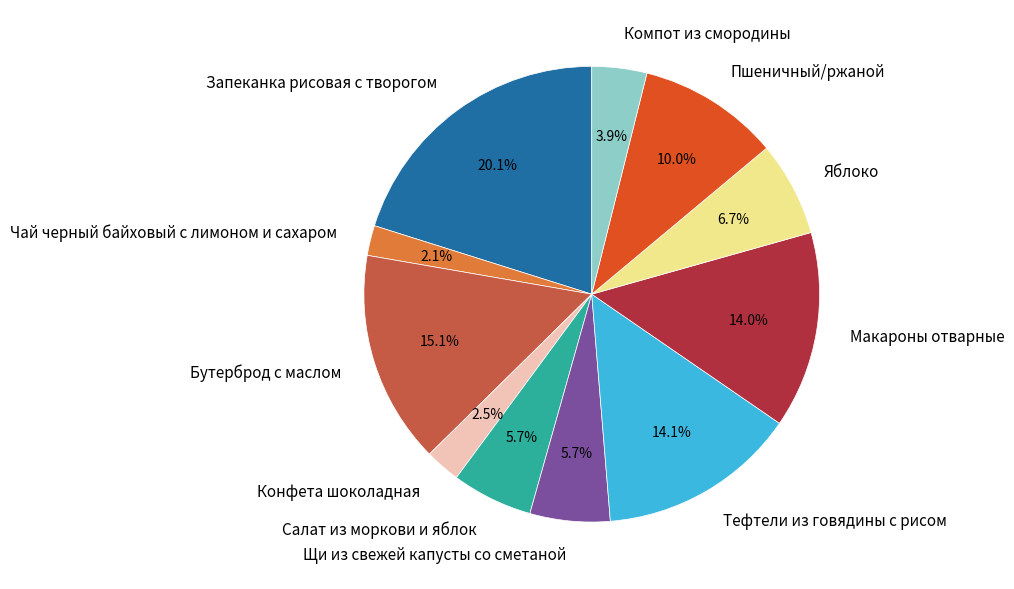

To the nearest percent, what portion does Пшеничный/ржаной represent?

10%